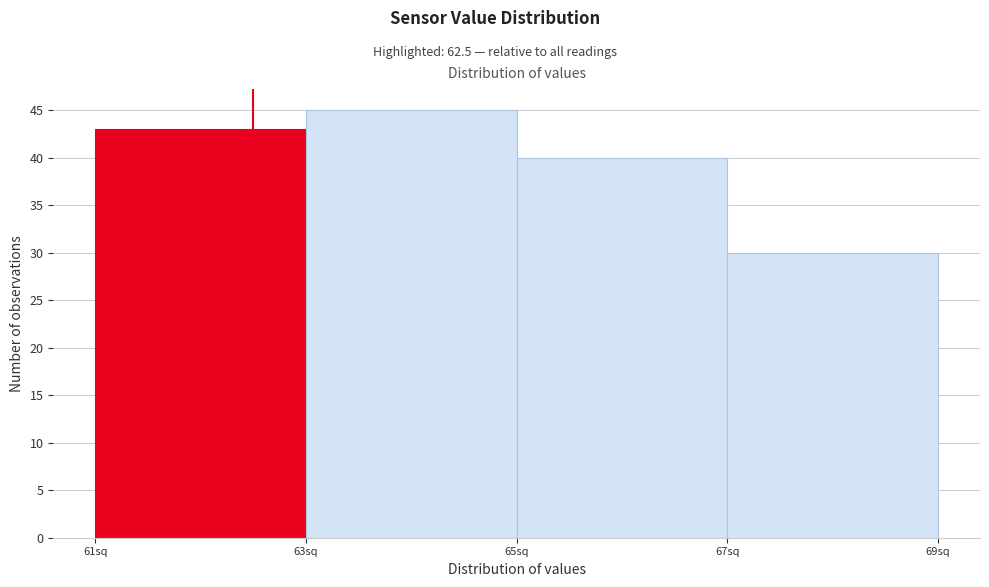

Reading left to right, list every bar in this chart as the range it spans on the x-axis followed by its height. The values are not printed on the chart, so give them approximately, as read against the axis.

61 to 63: 43
63 to 65: 45
65 to 67: 40
67 to 69: 30